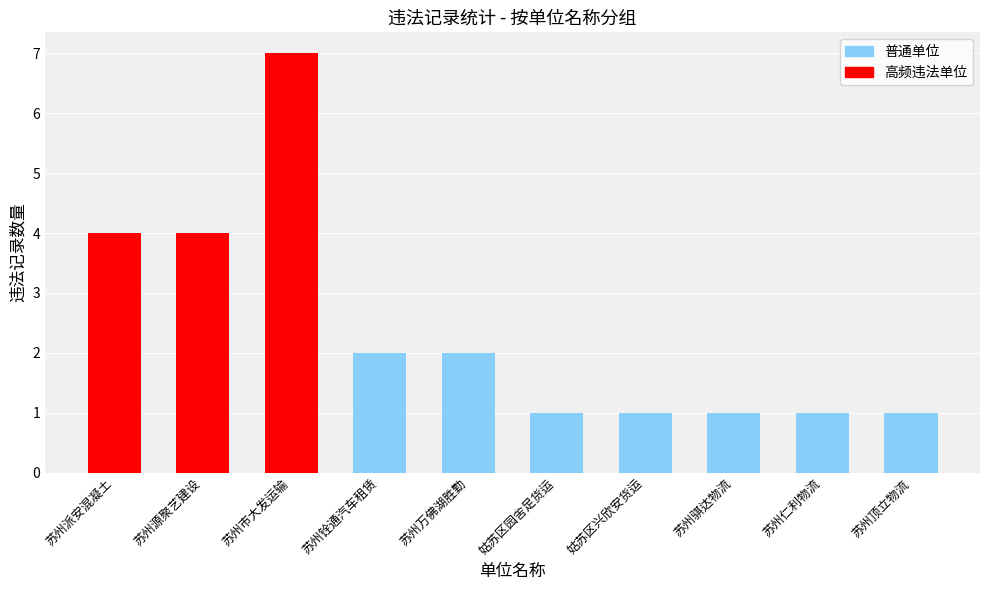

Approximately how many times larger is the value at 姑苏区兴欣安货运 compared to 姑苏区园舍足货运?

1.0